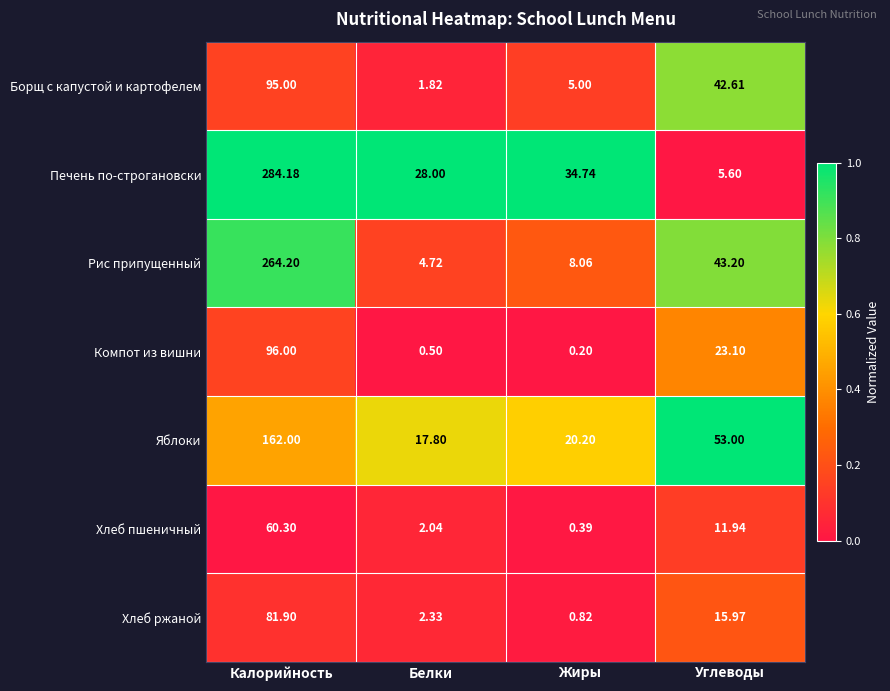

At which label is Хлеб ржаной closest to 41?

Углеводы